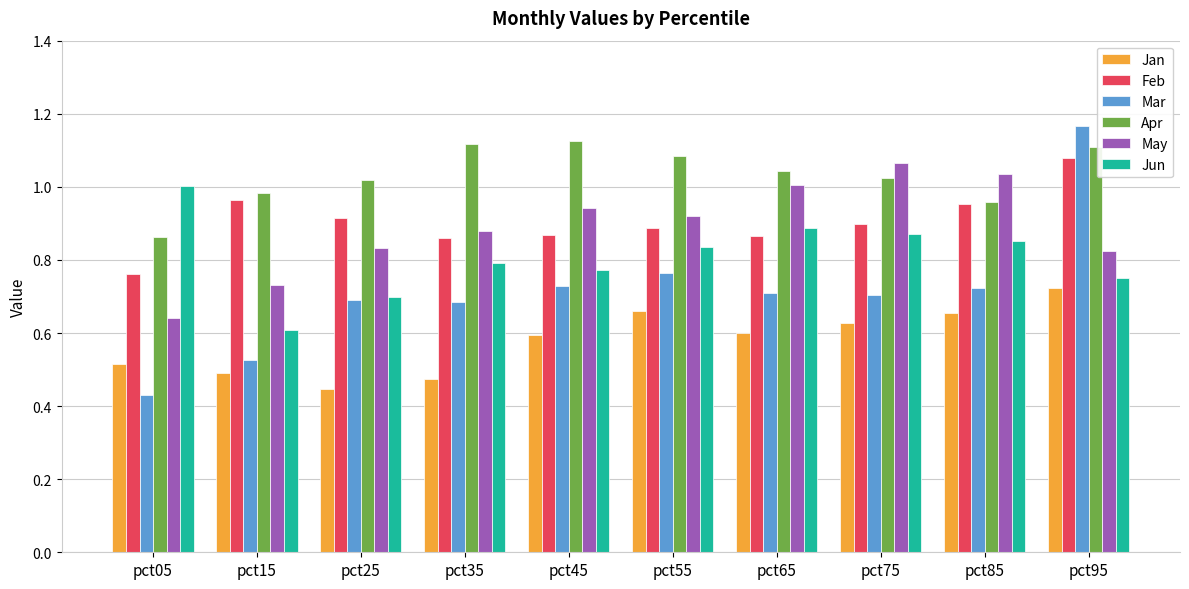

Where is Jun nearest to the value 0?

pct15